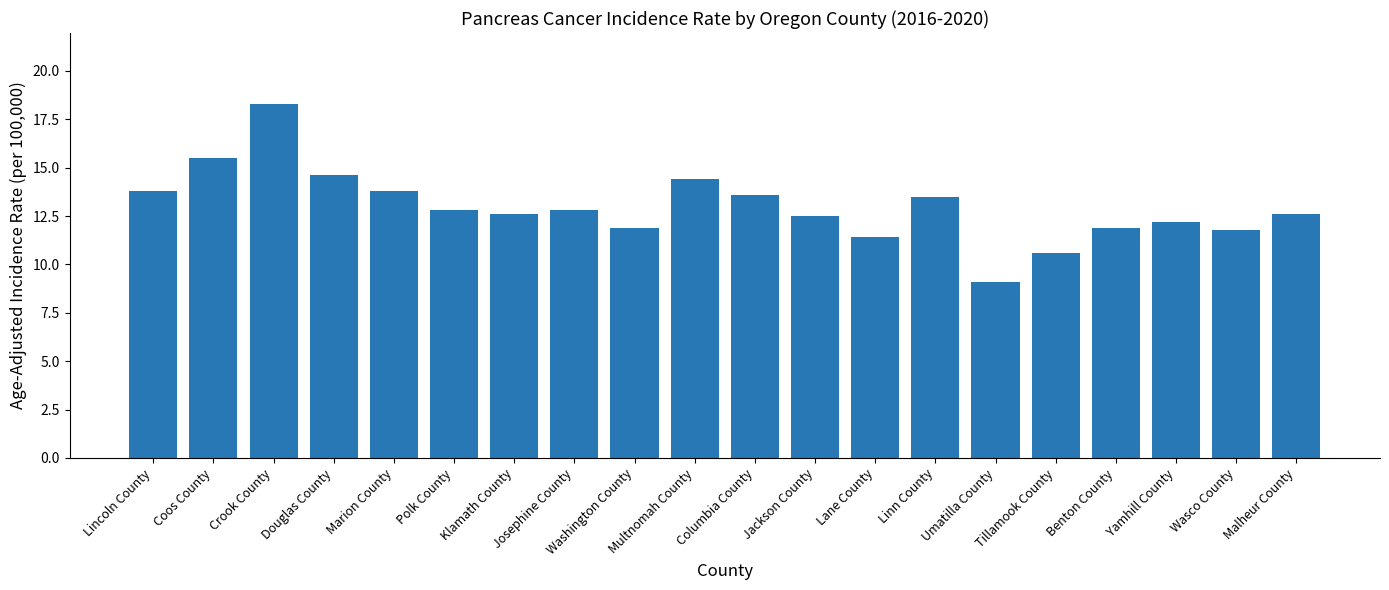

Is it true that the value at Malheur County is 8.1?

False